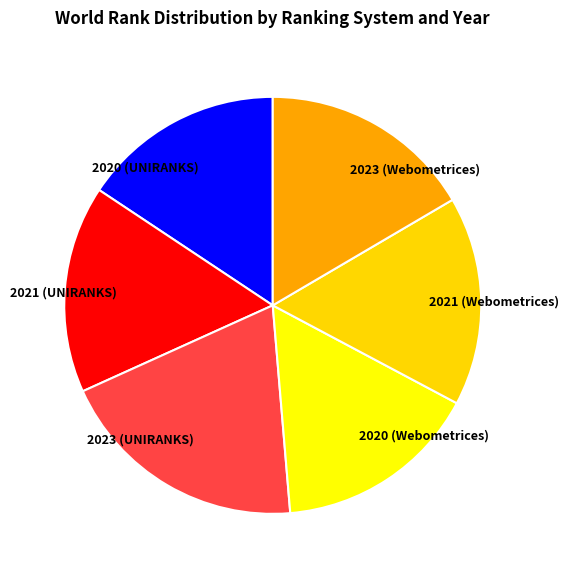

Count the number of slices in the pie.

6